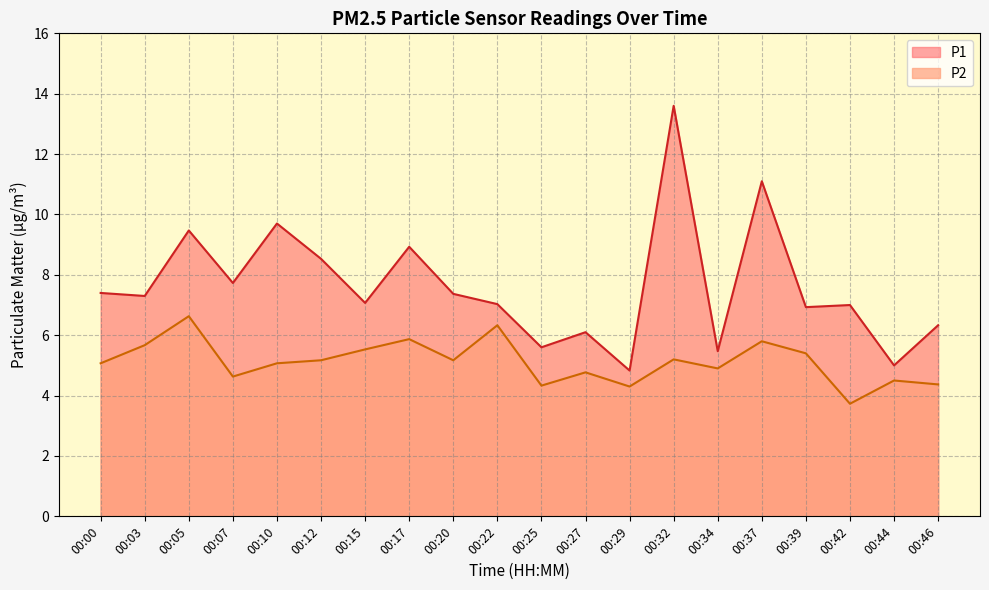

What are all the series names shown in the legend?

P1, P2